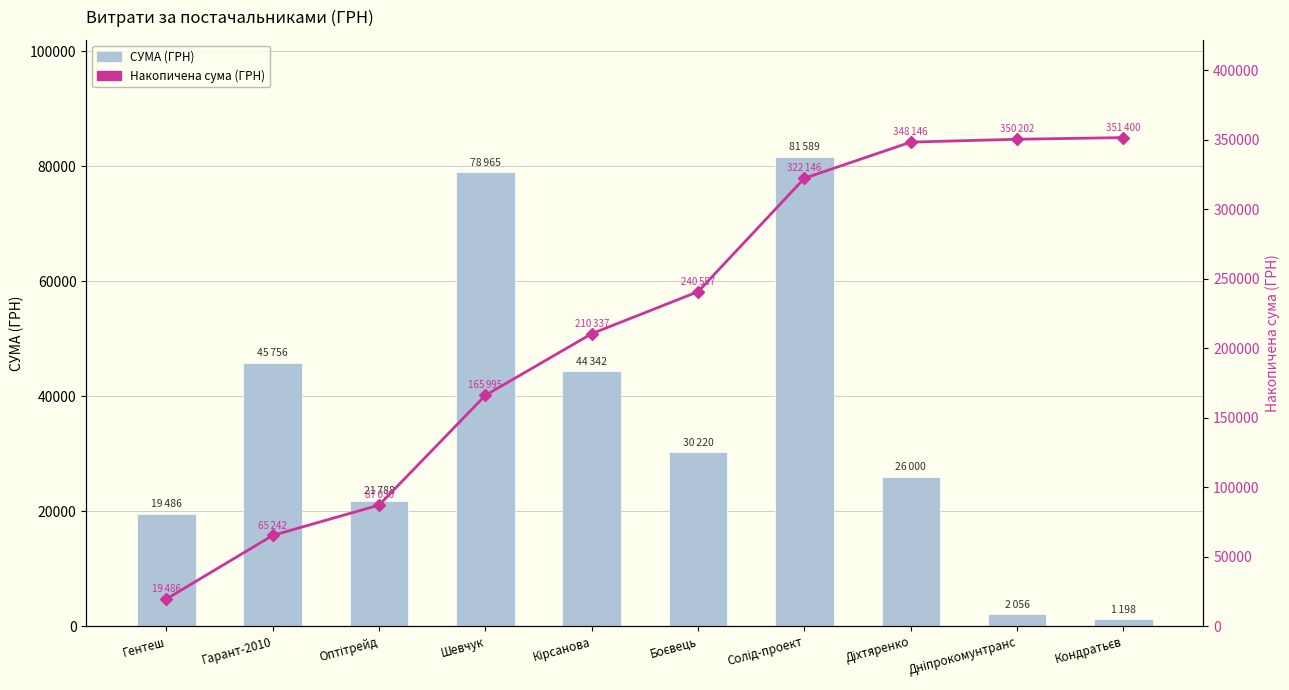

Are the bars grouped side by side (vs. stacked)?

Yes